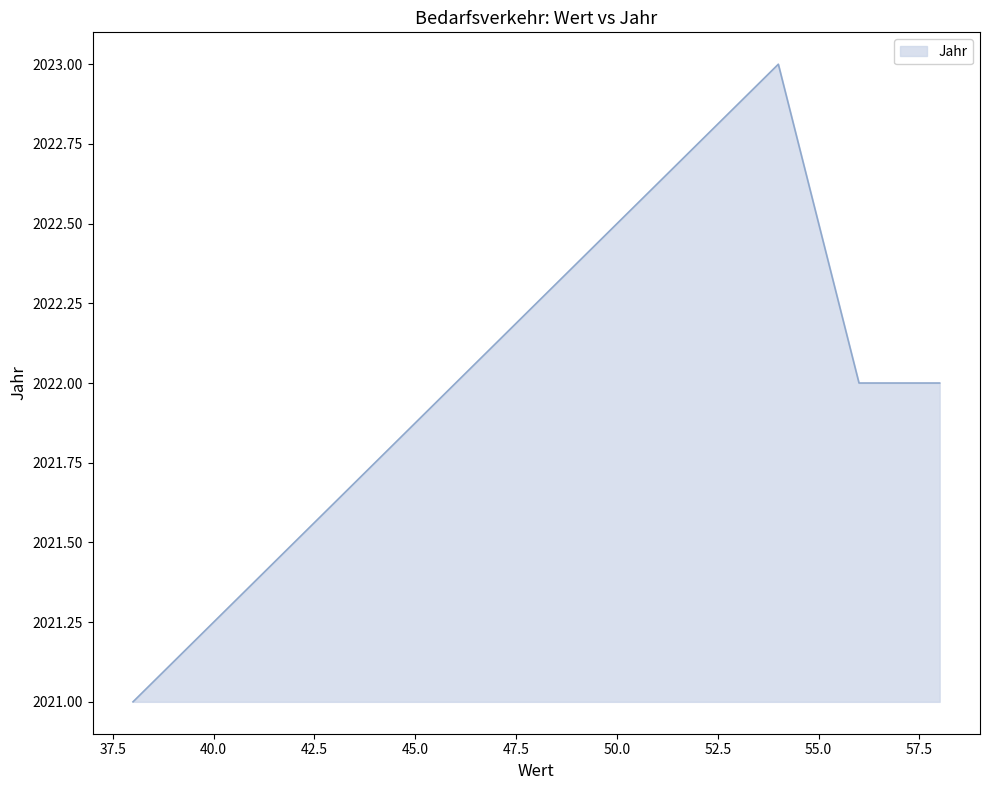

What is the sum of all values?

8088